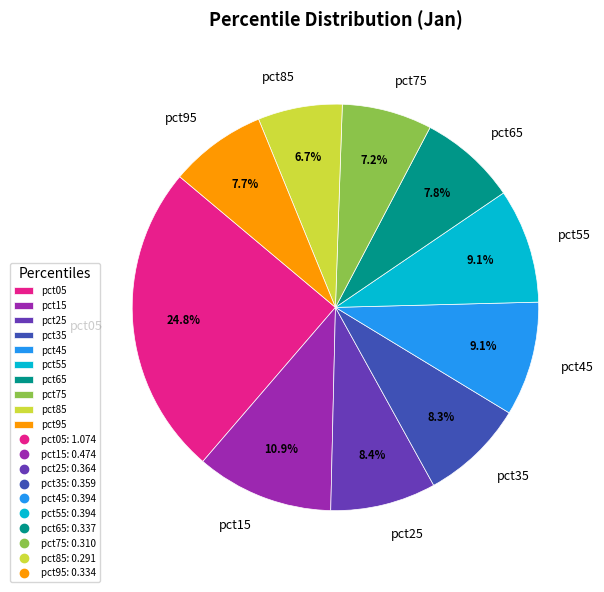

The pct85 slice represents 7% of the pie. True or false?

True